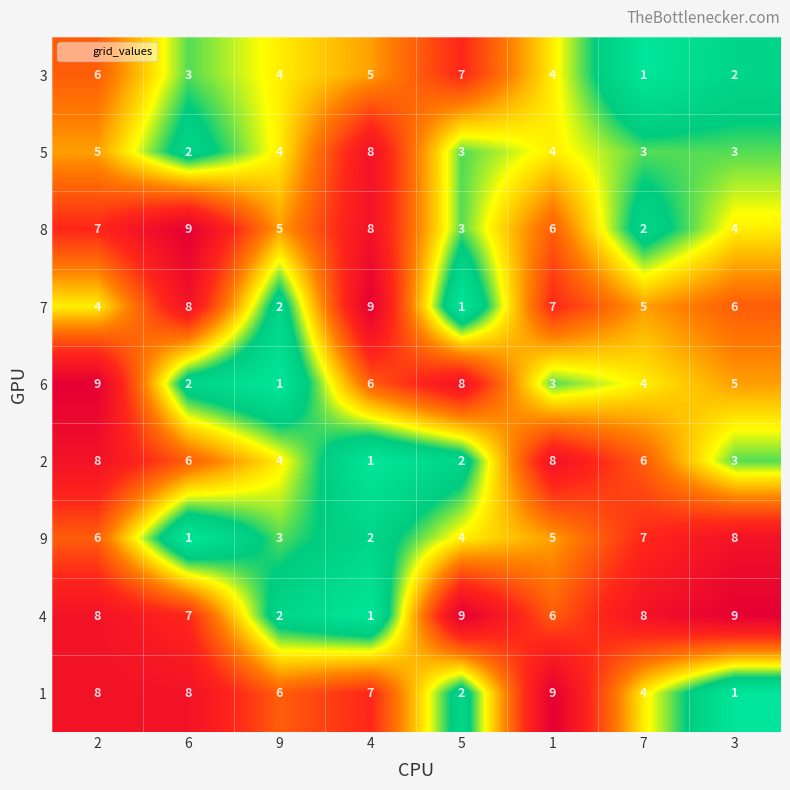

At which label does 3 reach its minimum?

7